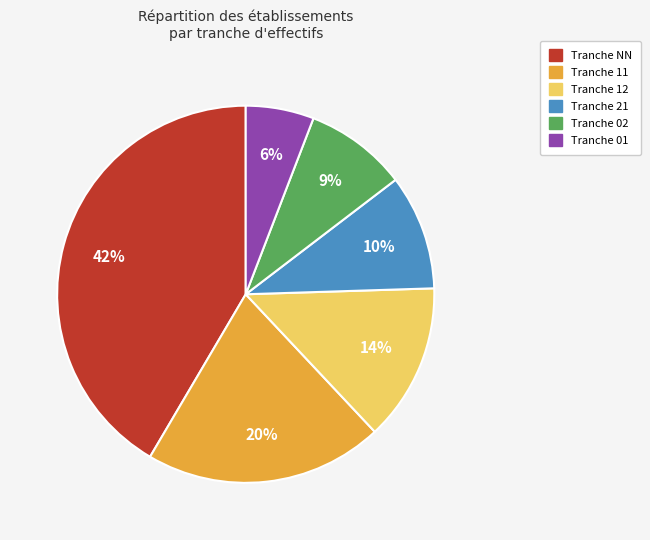

To the nearest percent, what is the average slice percentage?

17%